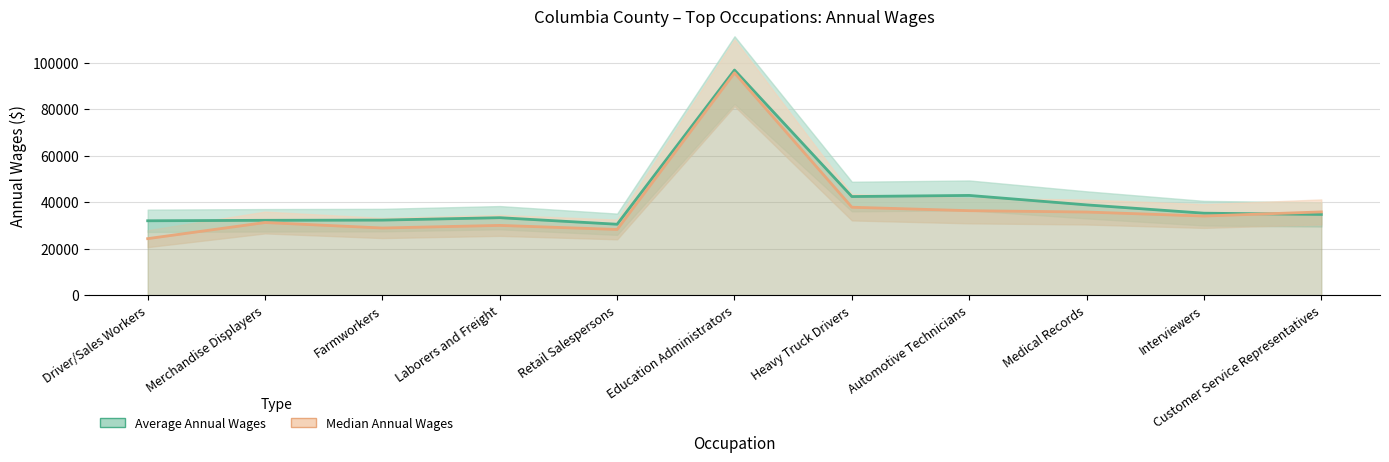

Where is Average Annual Wages nearest to the value 63642?

Automotive Technicians